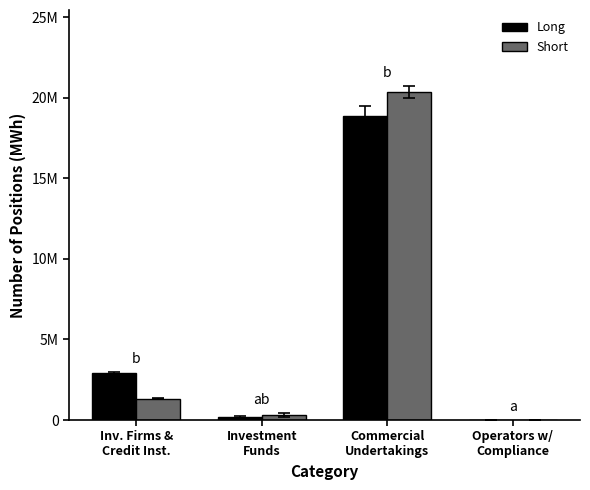

At which category does the chart reach its peak across all series?

Commercial
Undertakings